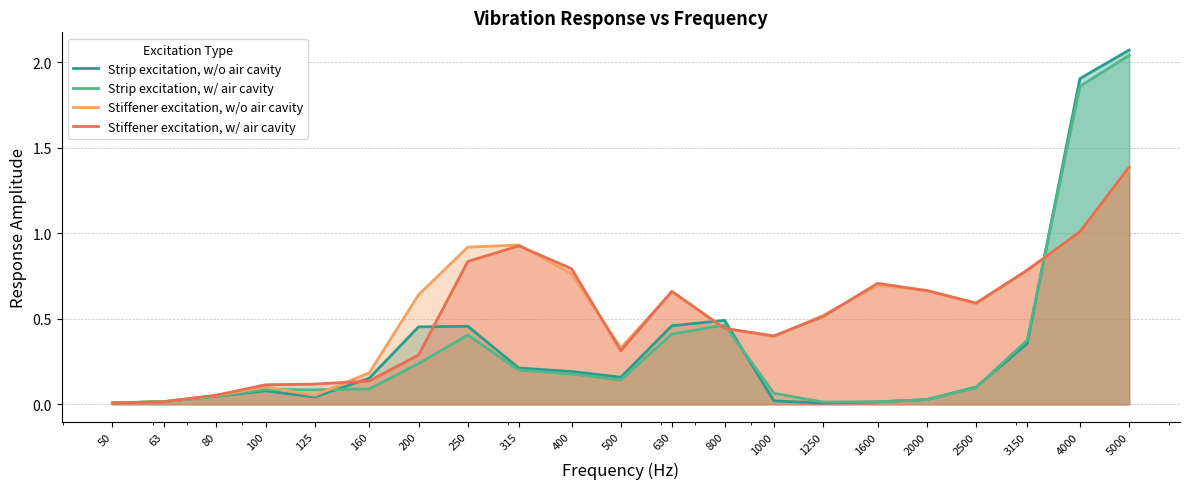

How many lines are shown in the chart?

4